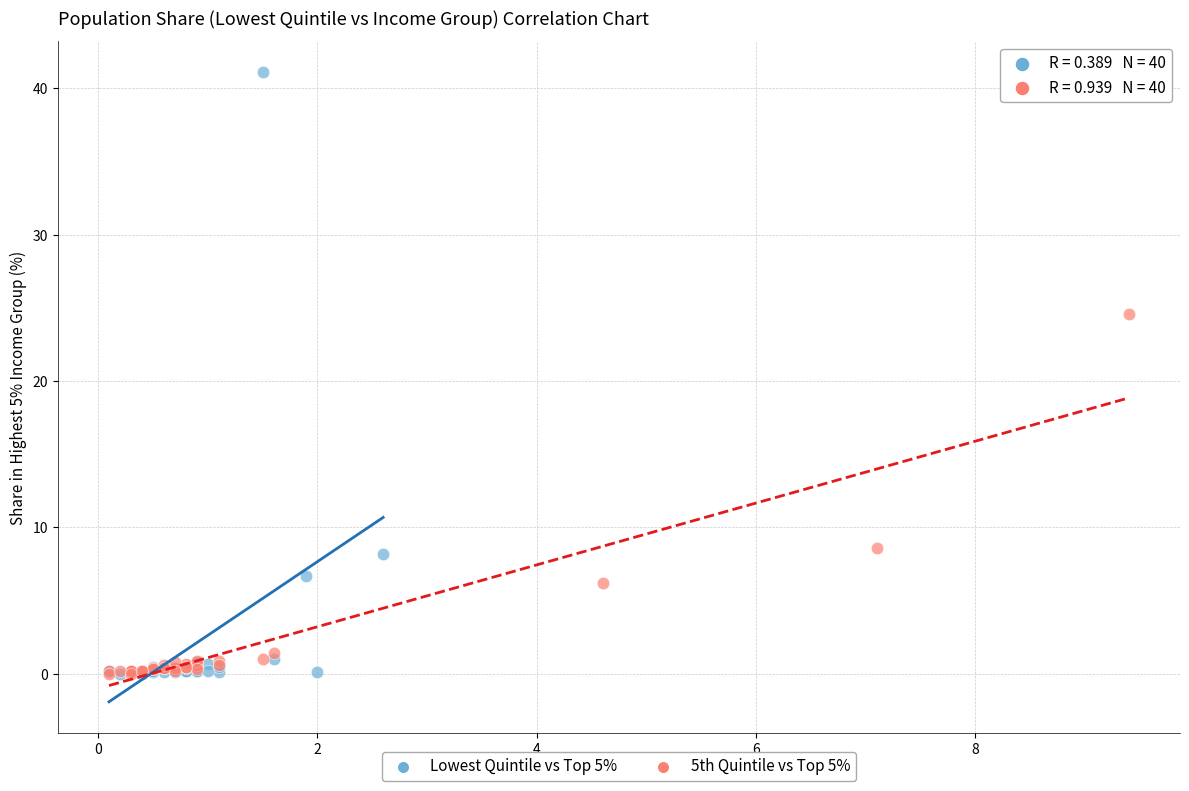

Which series contains the highest Y value?

Lowest Quintile vs Top 5%